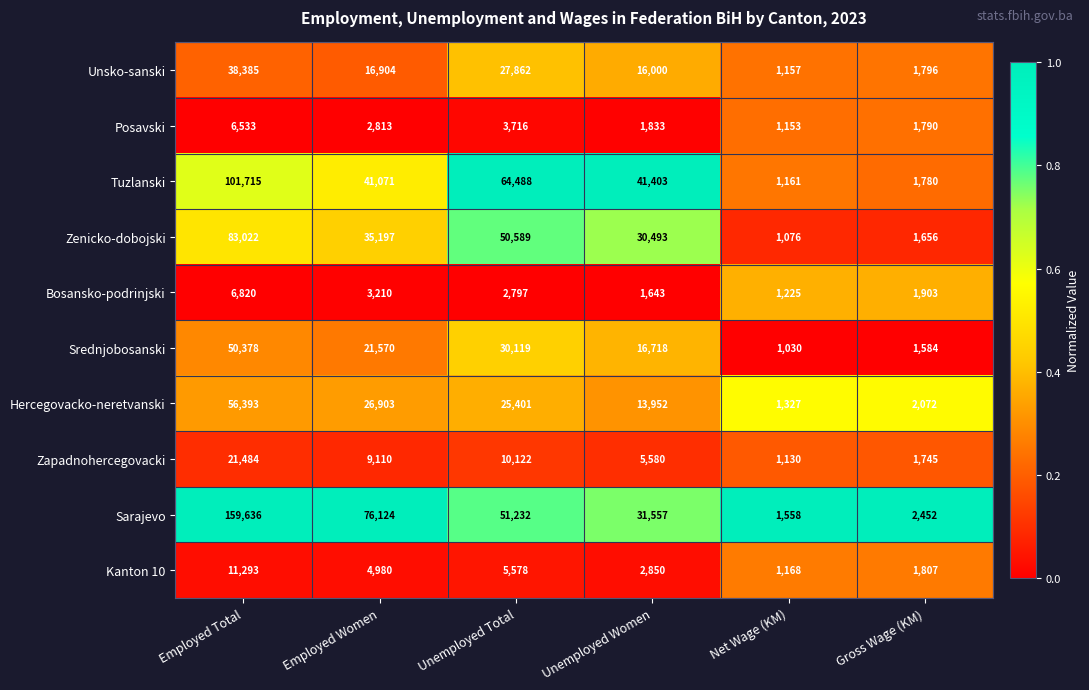

At which category is the sum across all series the highest?

Employed Total